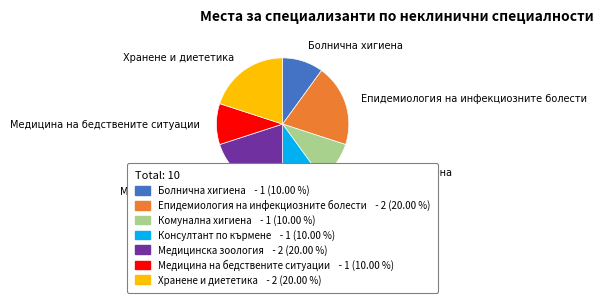

Does any single category account for the majority?

No